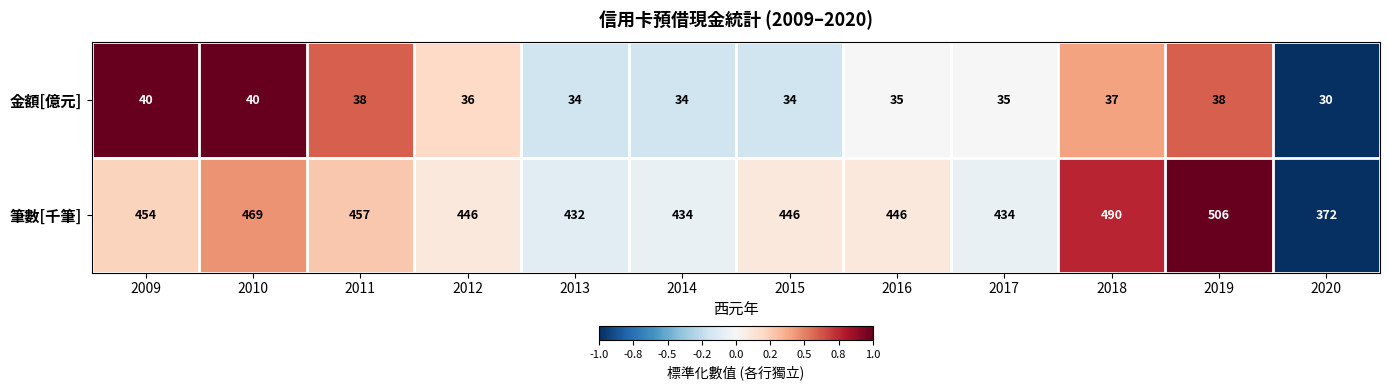

What is the sum of the 筆數[千筆] values at 2019 and 2020?

878